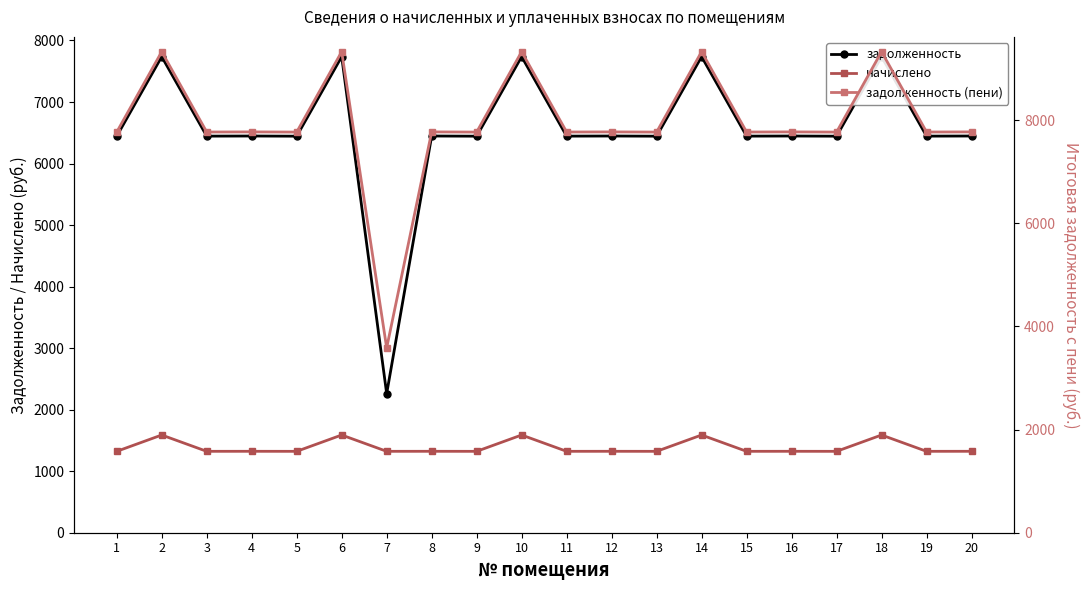

At which category is the sum across all series the highest?

2